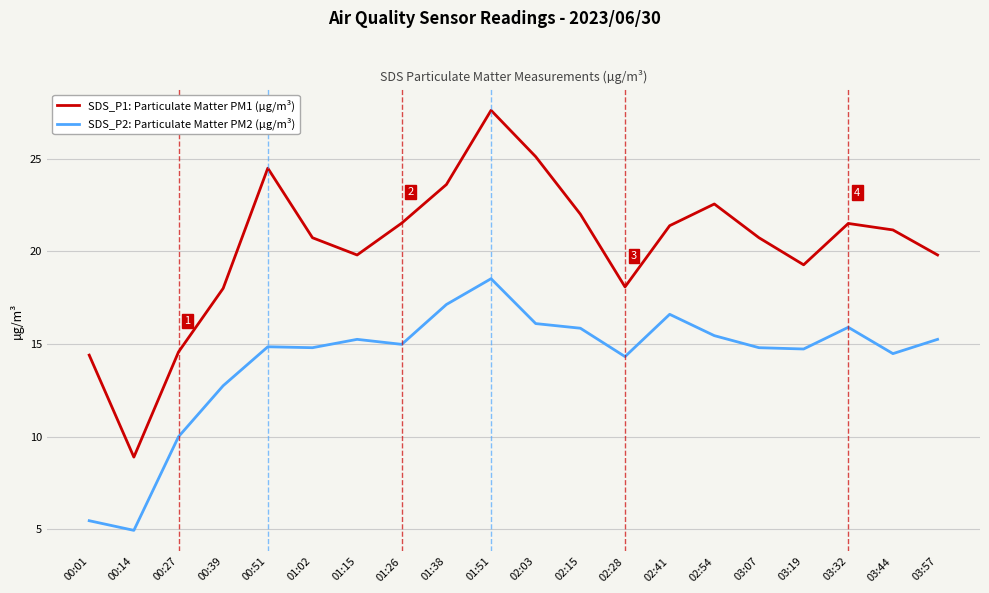

At which label does SDS_P2: Particulate Matter PM2 (µg/m³) first exceed 14?

00:51